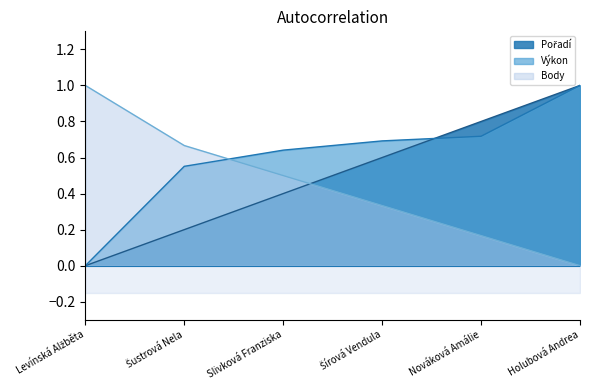

How many values in Pořadí are above zero?

5